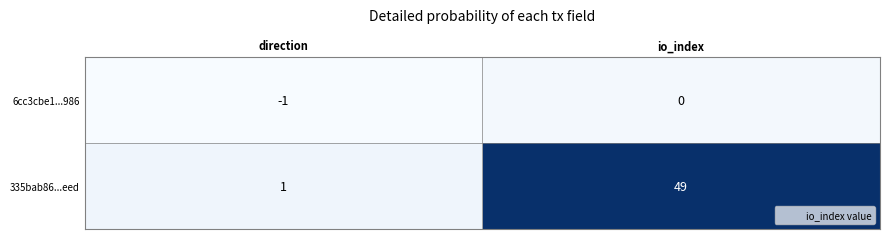

What is the greatest value displayed?

49